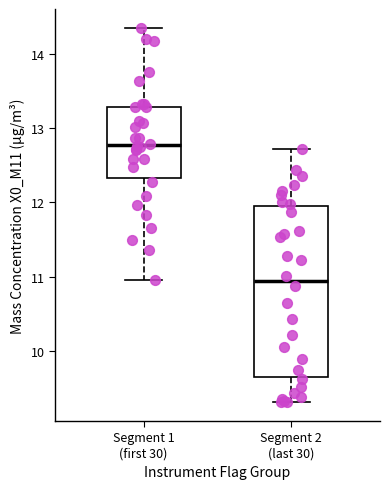

Which box's median line is the highest?

Segment 1 (first 30)